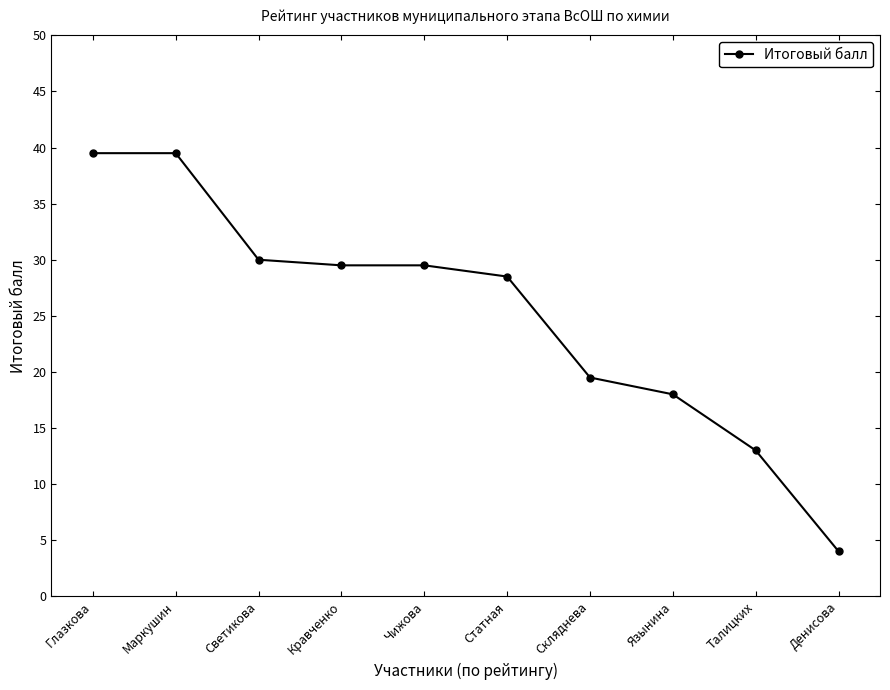

What is the value of the 1st point from the left?

39.5